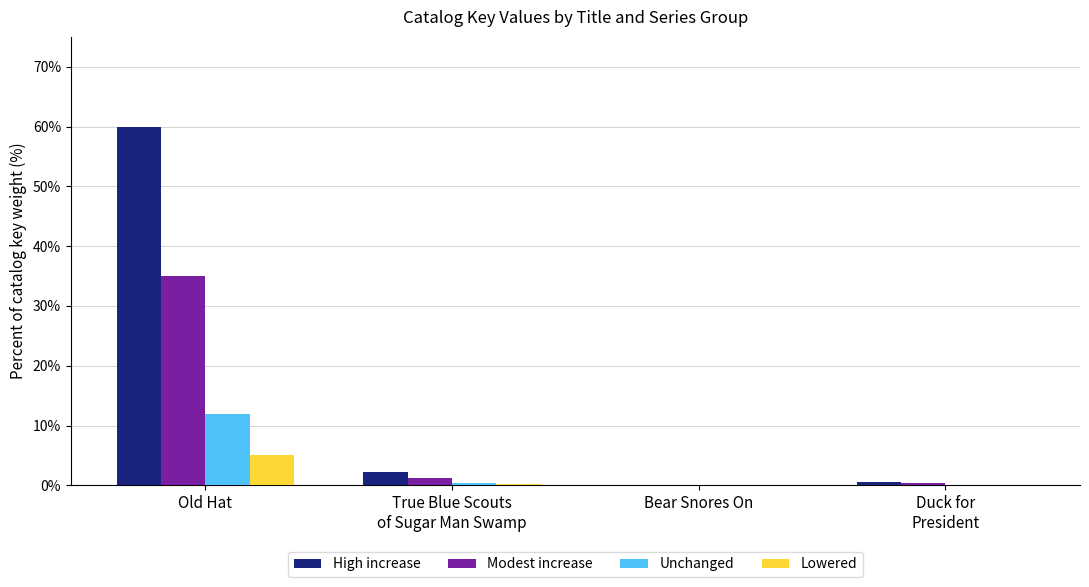

What are all the series names shown in the legend?

High increase, Modest increase, Unchanged, Lowered